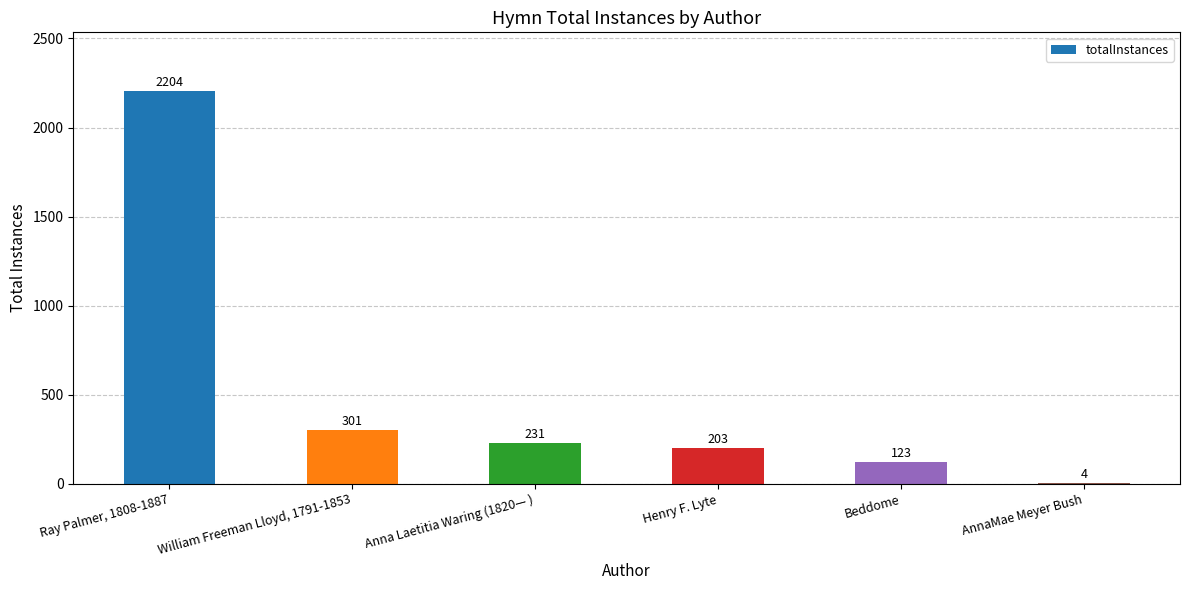

Which category has the highest value across all series?

Ray Palmer, 1808-1887